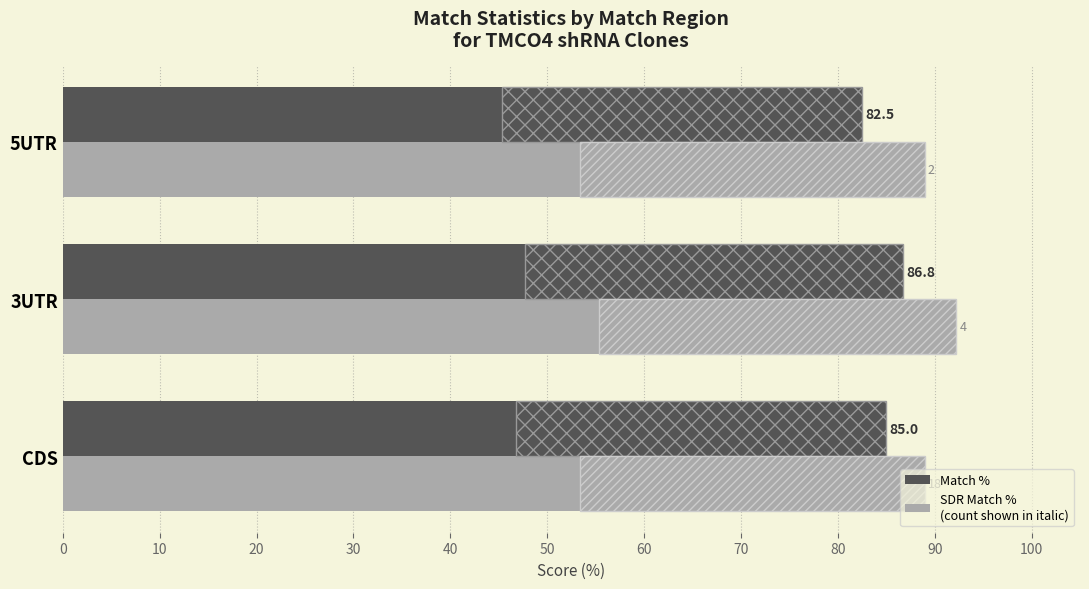

What are all the series names shown in the legend?

Match %, SDR Match %